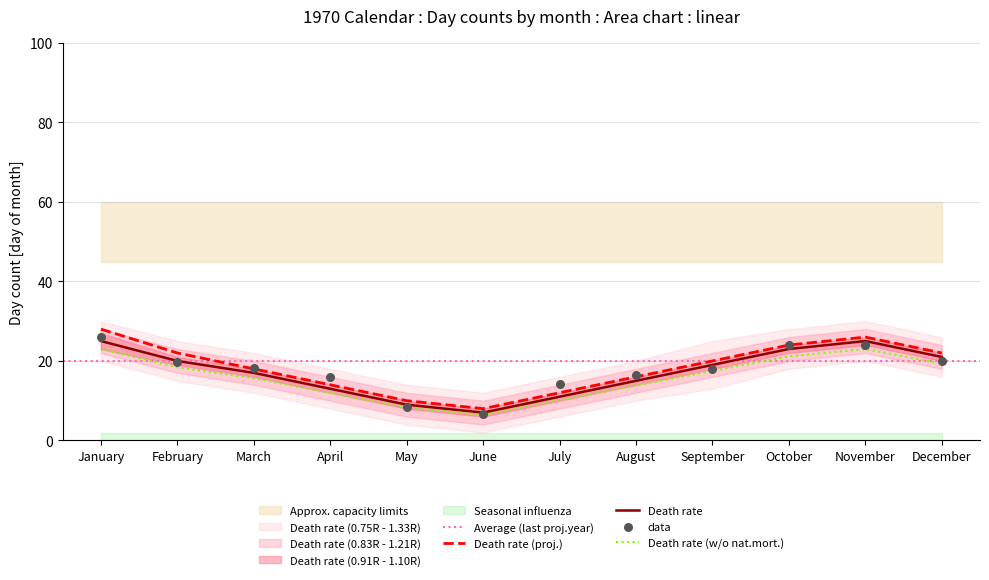

Which series has the largest total across all categories?

Death rate (proj.)